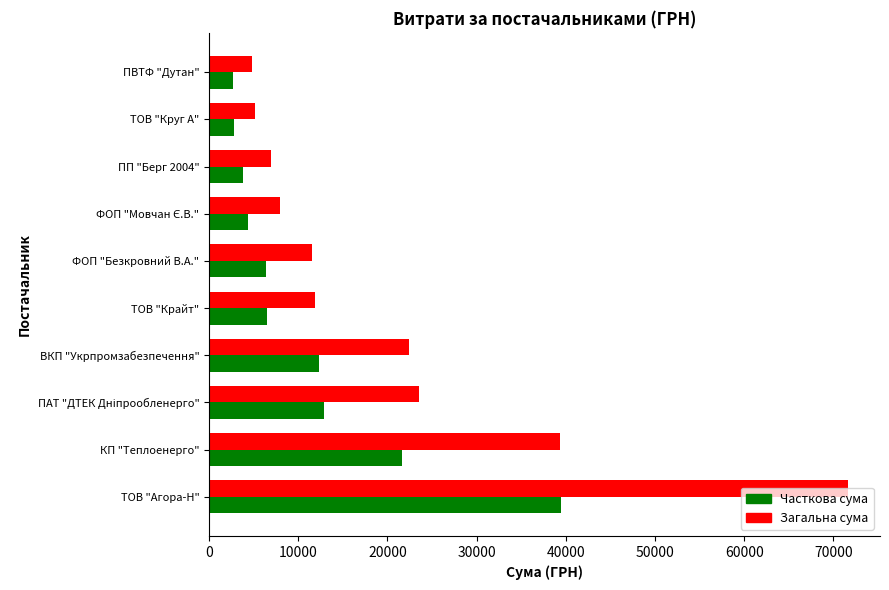

Is it true that Загальна сума equals 6988.9 at ПП "Берг 2004"?

True